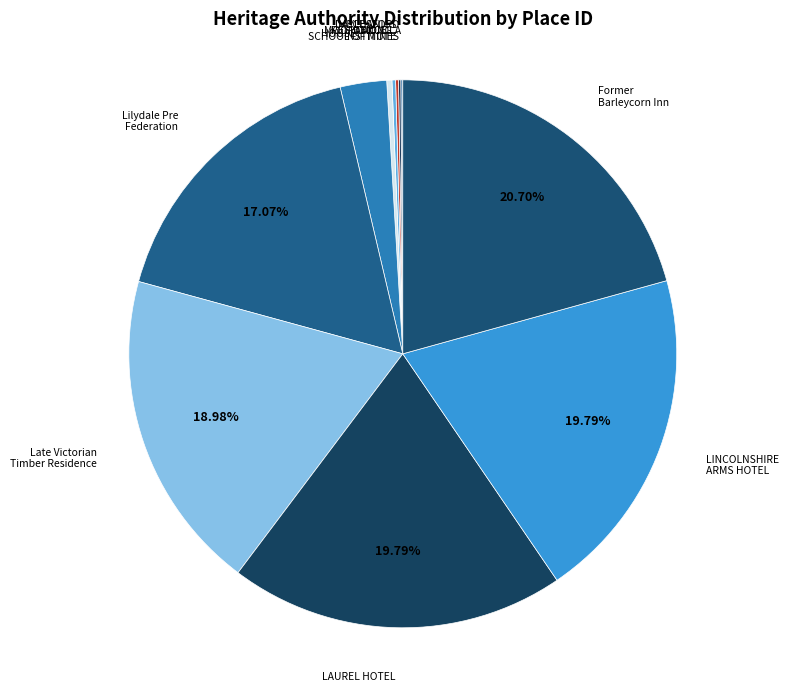

What is the smallest slice in the pie chart?

CALOOLA